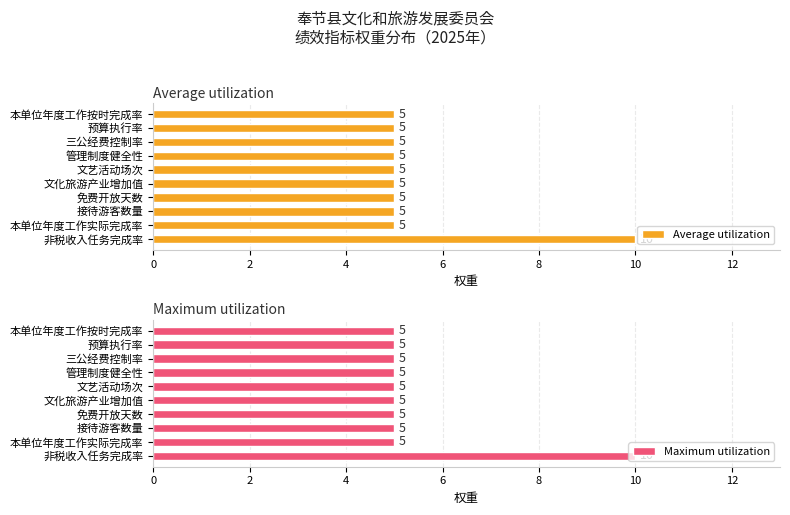

What is the lowest value of the Maximum utilization series?

5